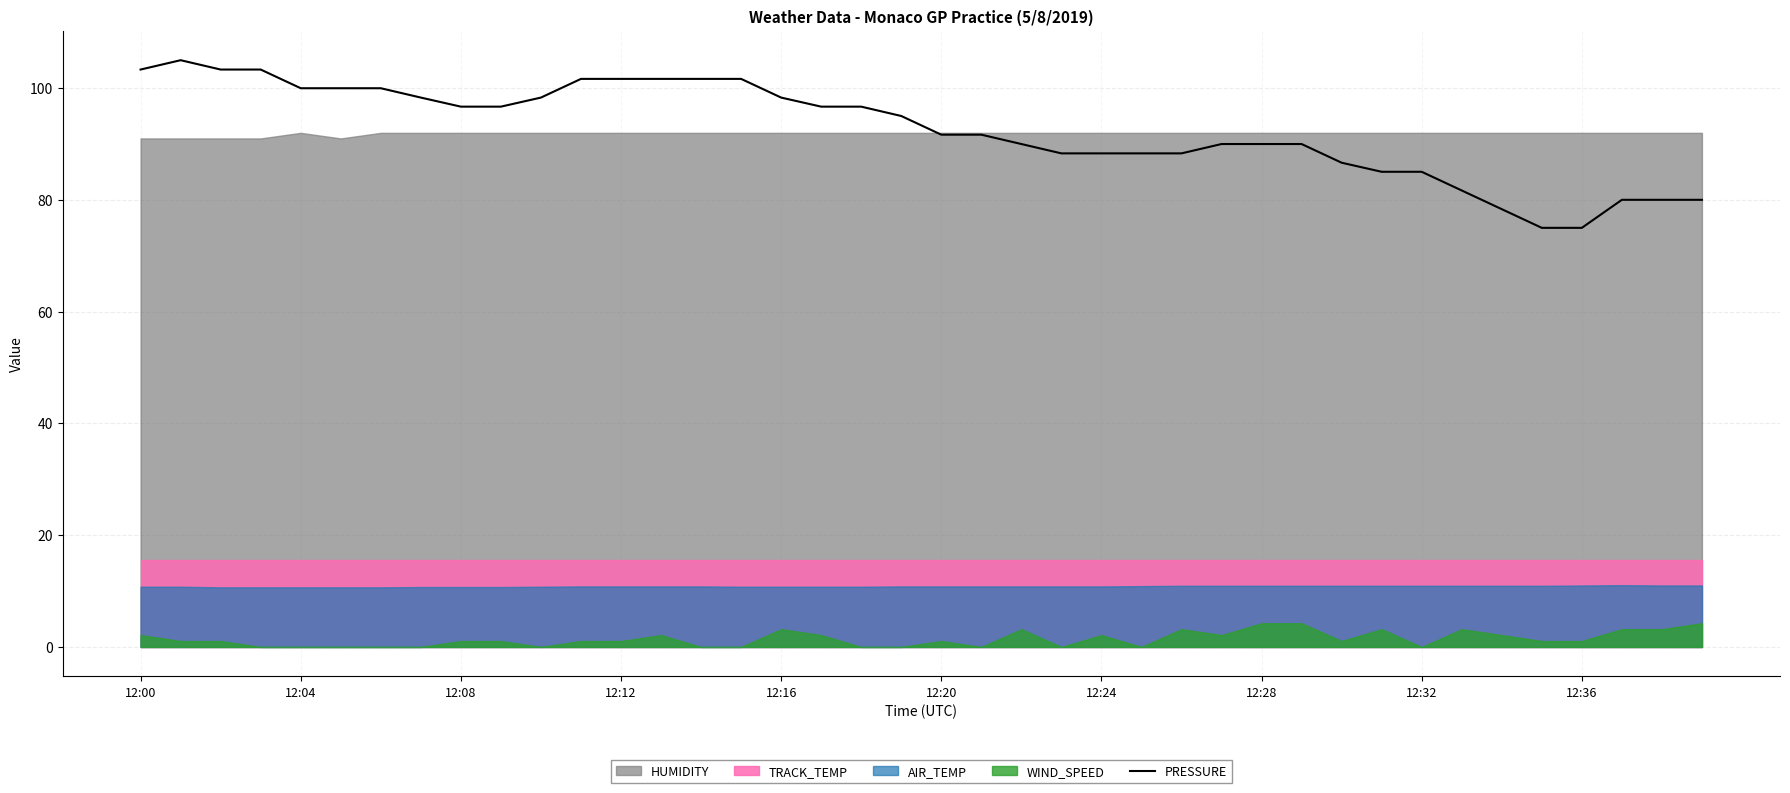

Where is the data nearest to the value 90?

22